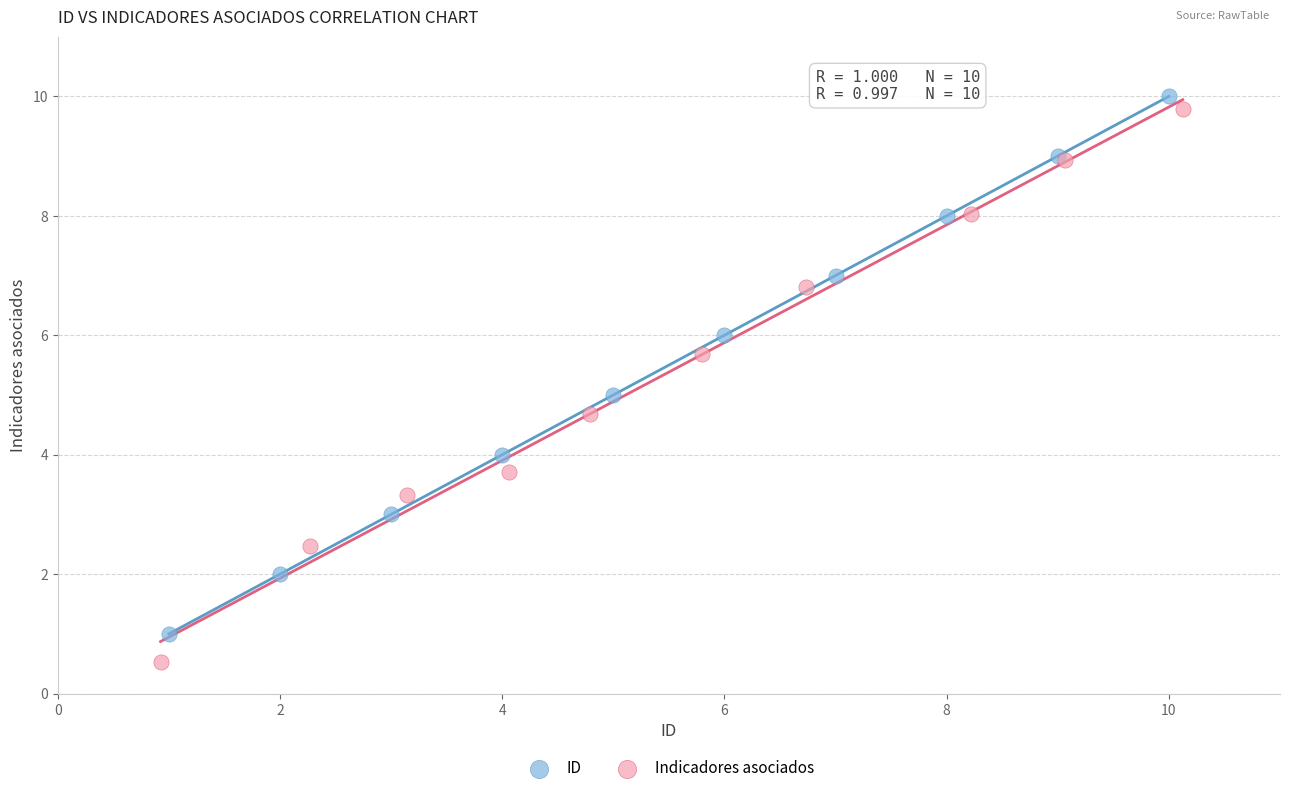

What are all the series names shown in the legend?

ID, Indicadores asociados